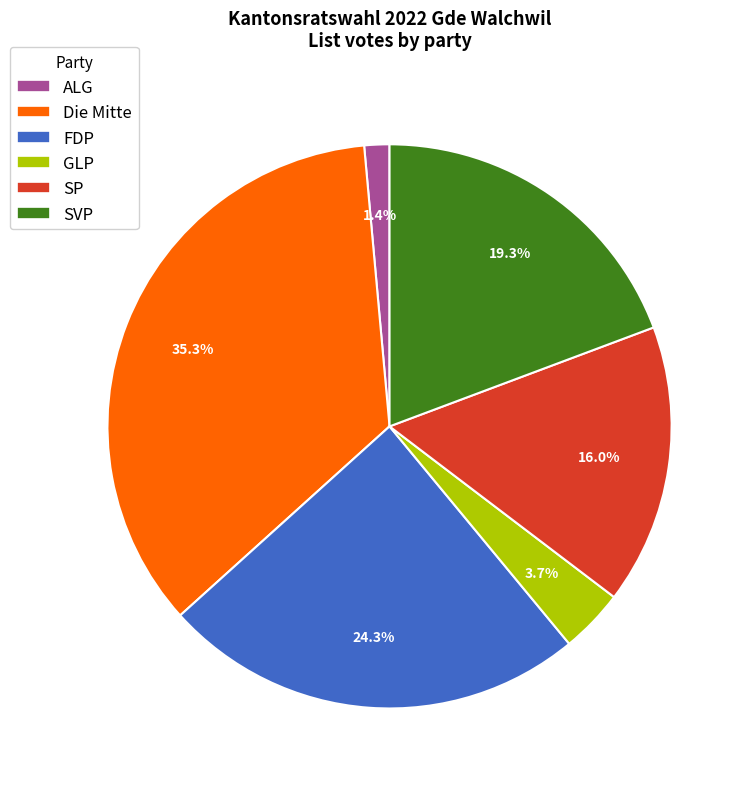

What percentage is the Die Mitte slice, to the nearest percent?

35%